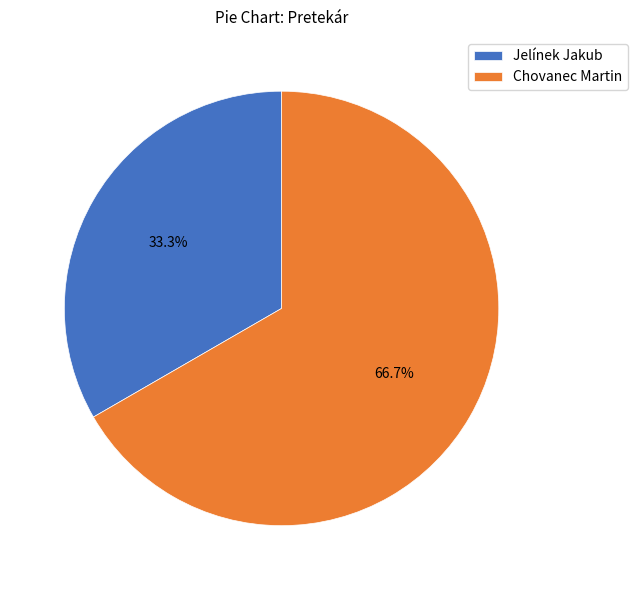

To the nearest percent, what percentage of the pie is Jelínek Jakub?

33%